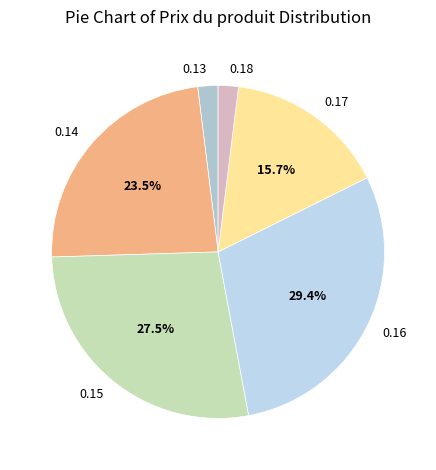

To the nearest percent, what is the difference between the 0.15 and 0.14 slice percentages?

4%